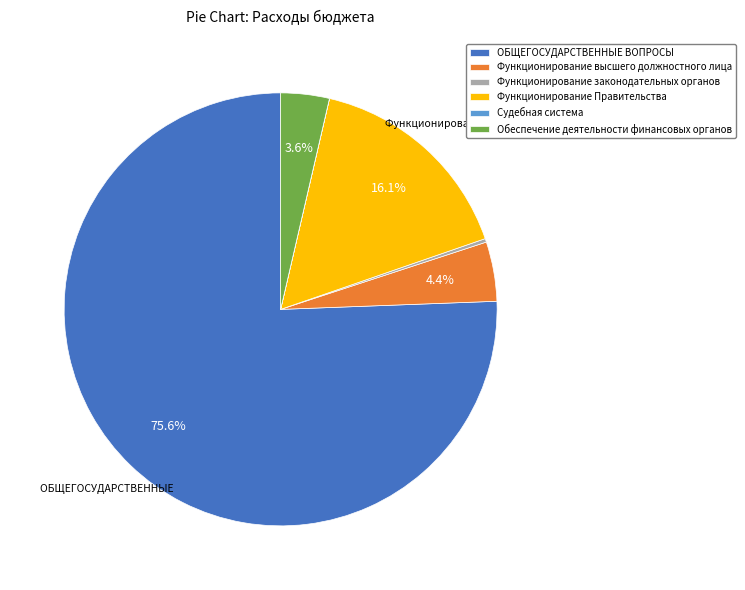

Does ОБЩЕГОСУДАРСТВЕННЫЕ ВОПРОСЫ account for over 50% of the chart?

Yes